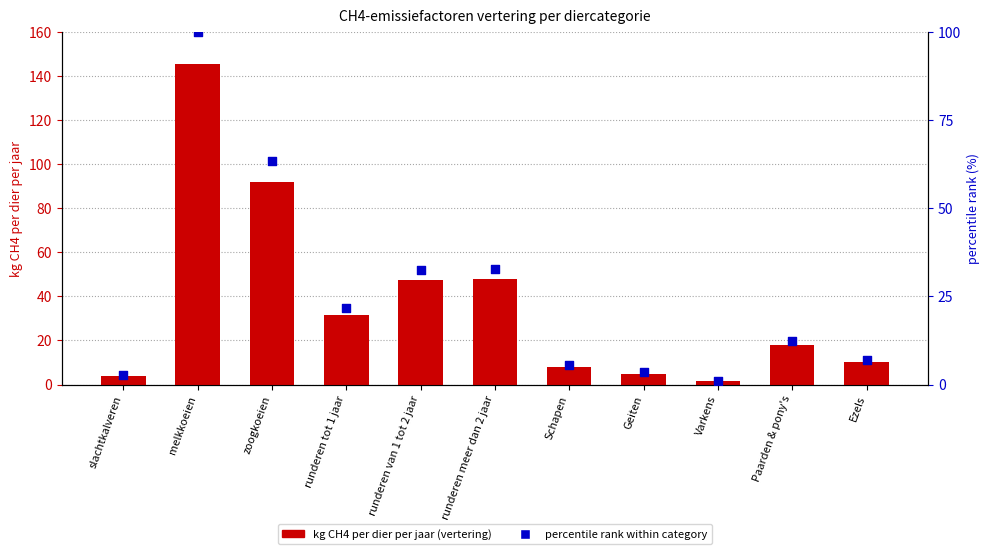

Which series reaches the minimum Y coordinate?

percentile rank within category